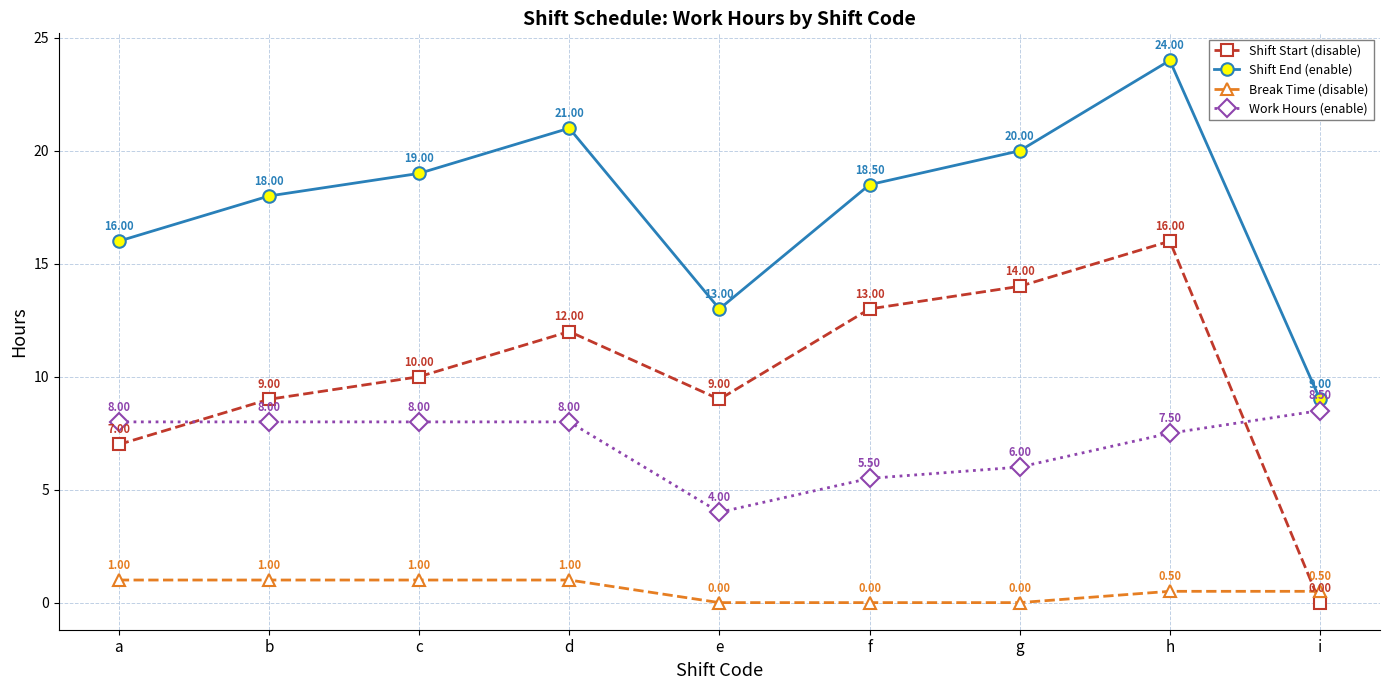

True or false: Work Hours (enable) and Shift Start (disable) cross at least once.

True